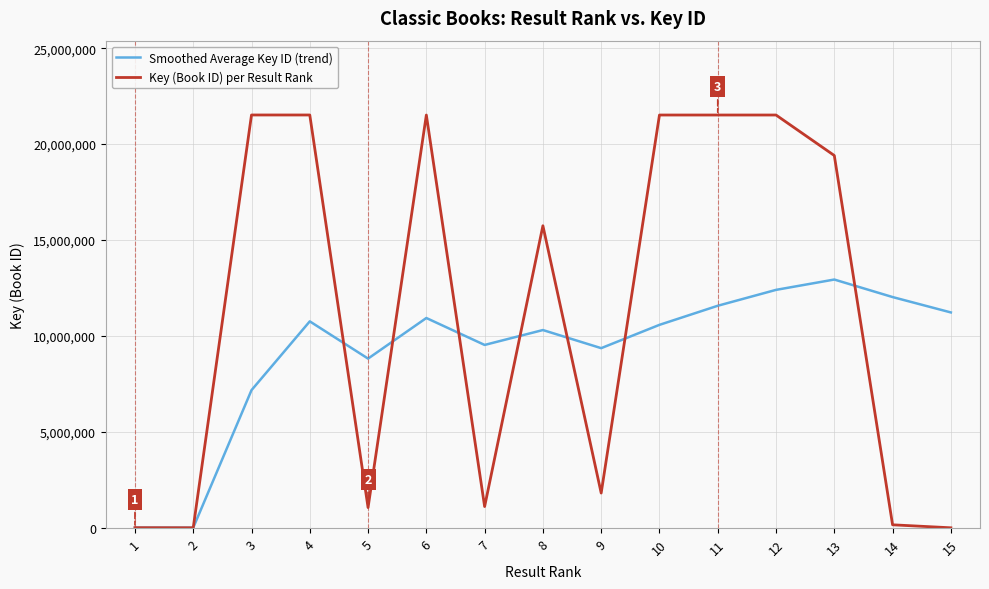

In Smoothed Average Key ID (trend), how many points are higher than both neighbors (excluding endpoints)?

4